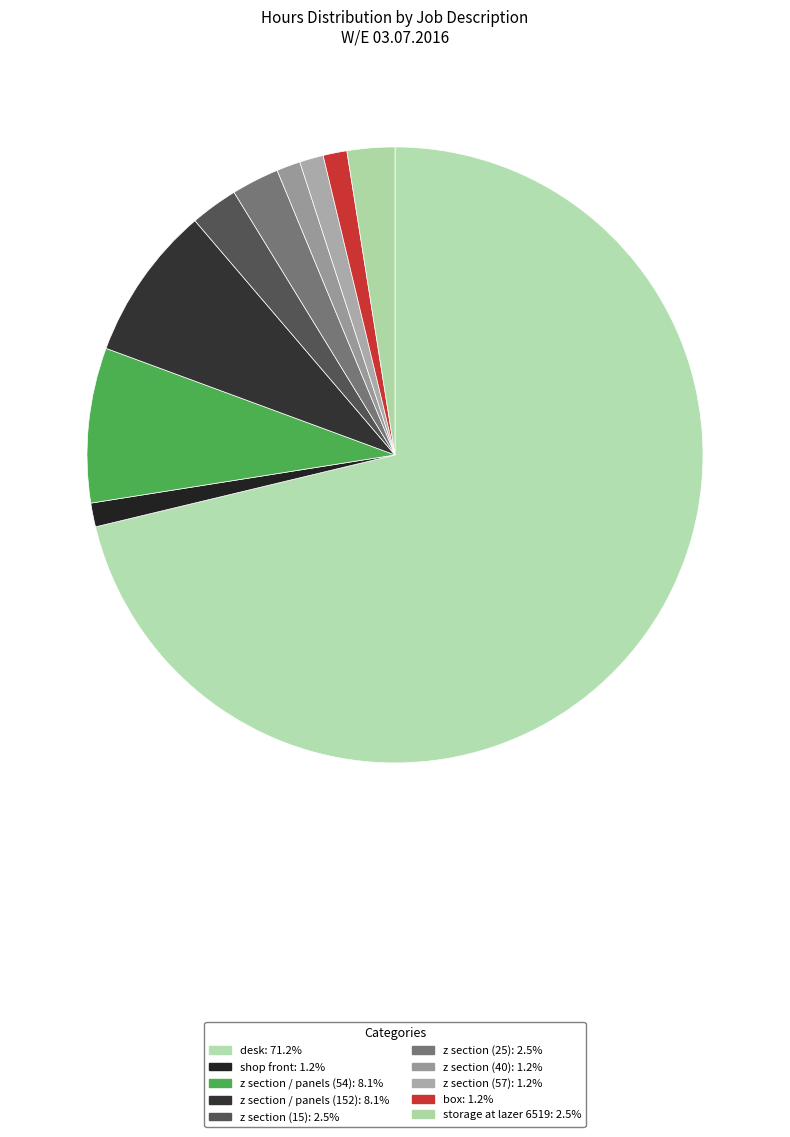

How many segments does this pie chart have?

10